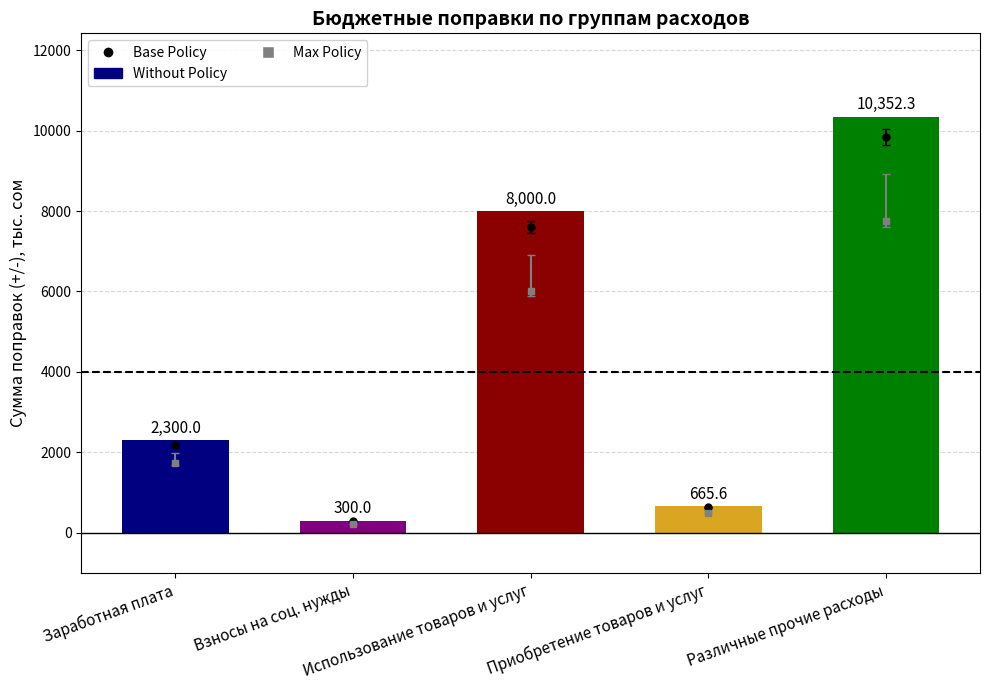

Which label corresponds to the smallest value in the chart?

Взносы на соц. нужды